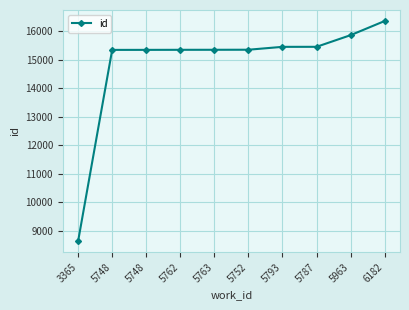

What is the value of the 7th point from the left?

15453